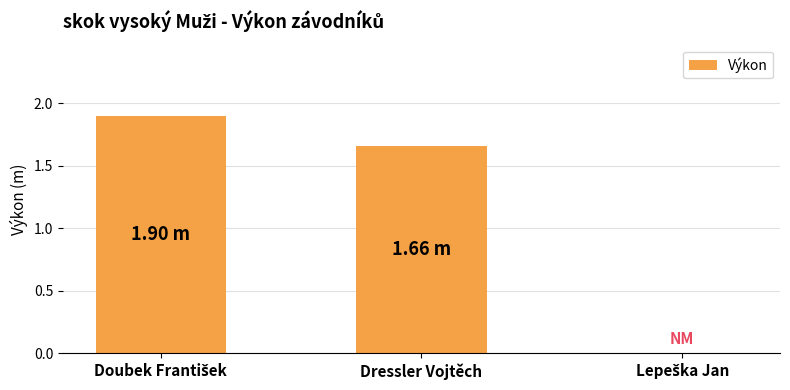

Are the bars horizontal?

No